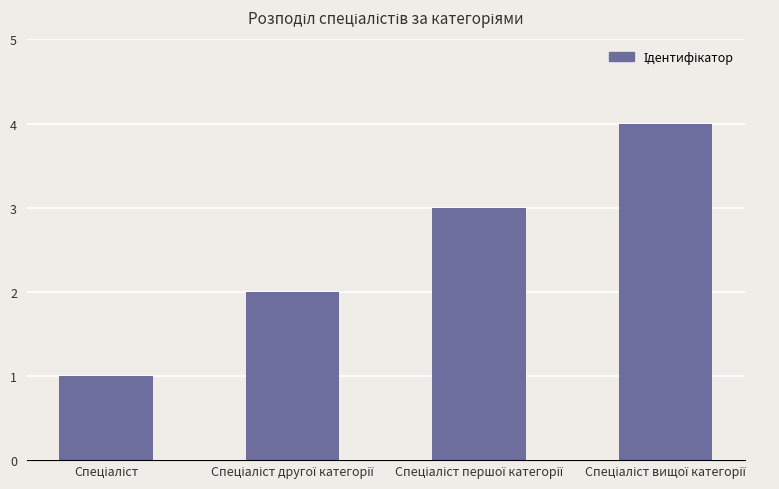

What is the greatest value displayed?

4